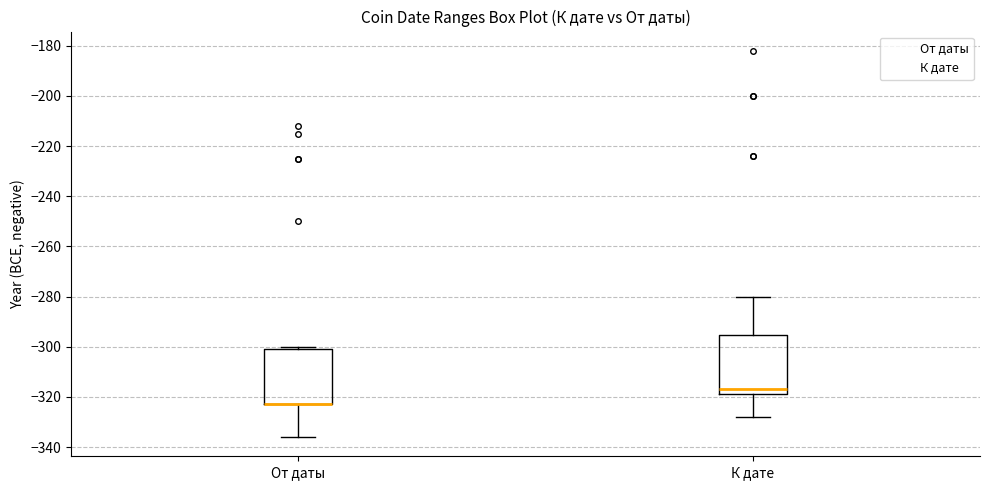

Reading left to right, transcribe this box plot: for each box, give where its median line is, the range the box spans, and where its two whiskers end, as read against the y-axis. The values are not printed on the chart, so give them approximately, as read against the axis.

От даты: median -322 (drawn on the box's lower edge), box -322 to -300, whiskers -336 to -300 (just above the box's upper edge)
К дате: median -316, box -318 to -296, whiskers -328 to -280